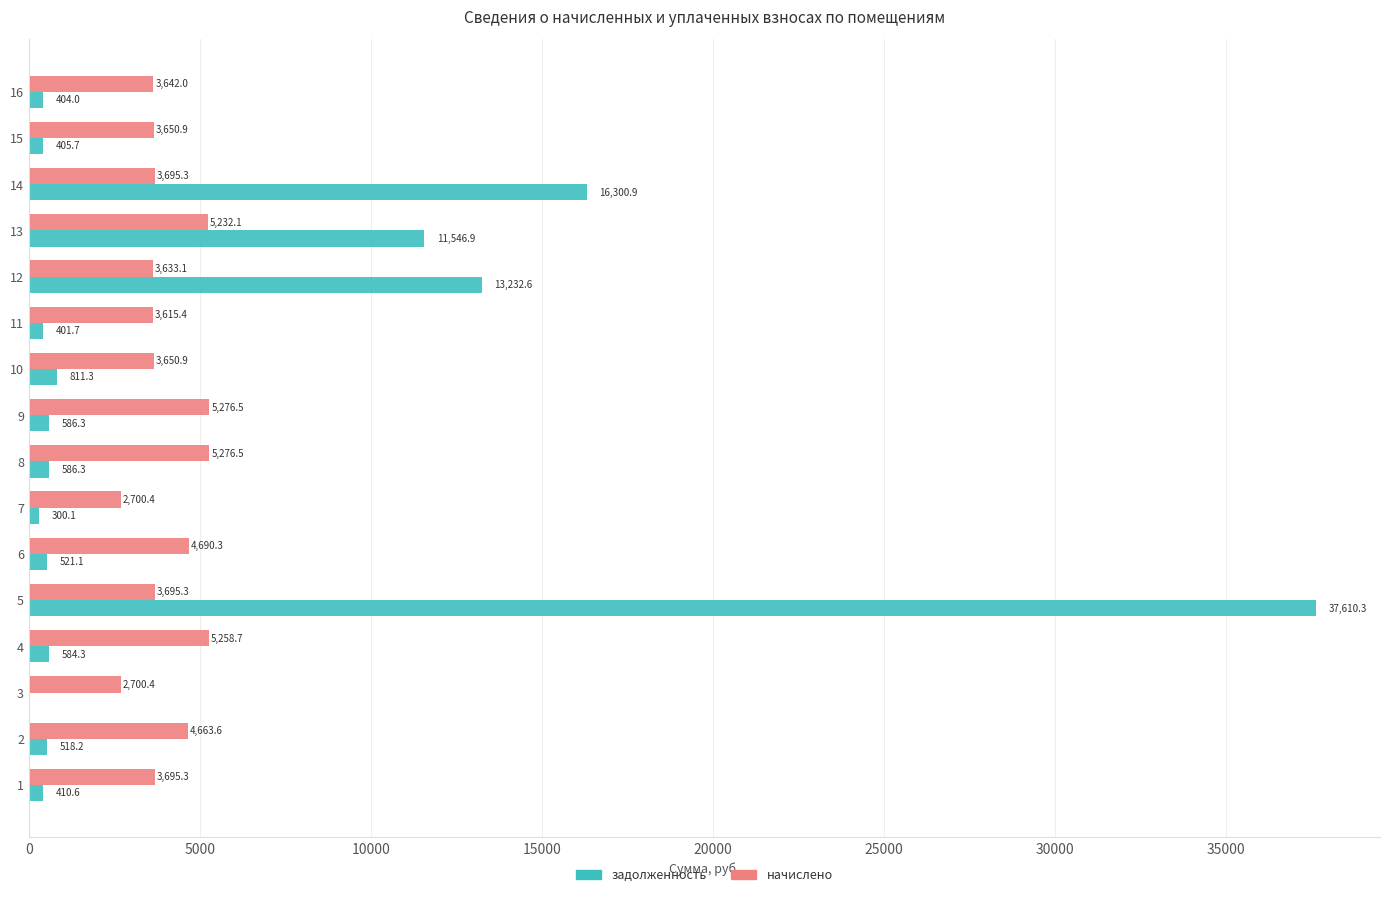

The начислено series shows 6337.7 at 10. True or false?

False